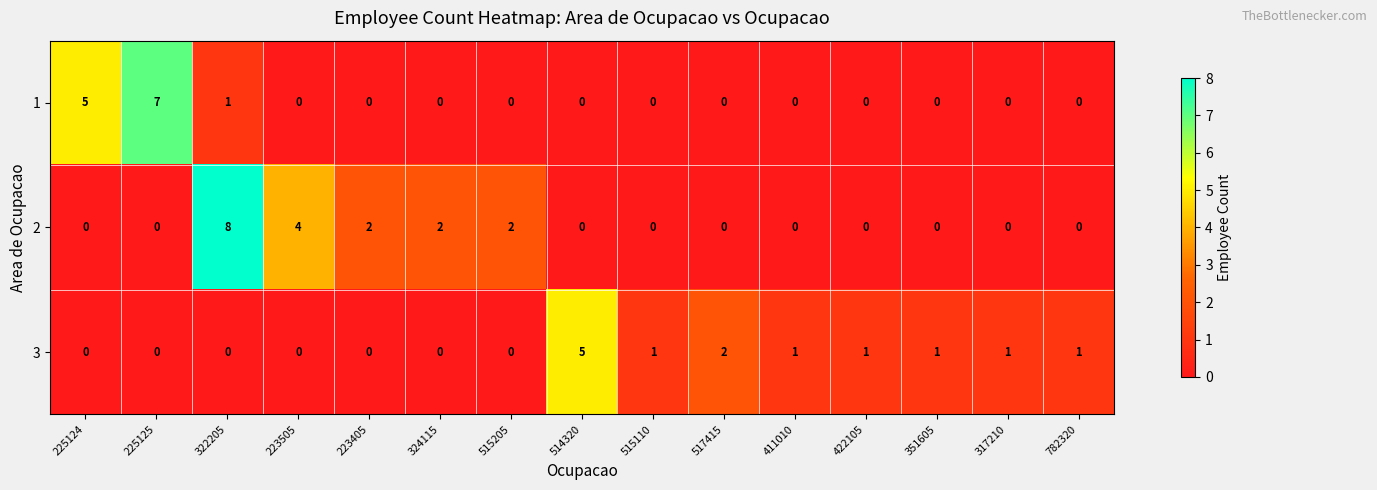

What is the spread (max minus min) of values at 223505?

4